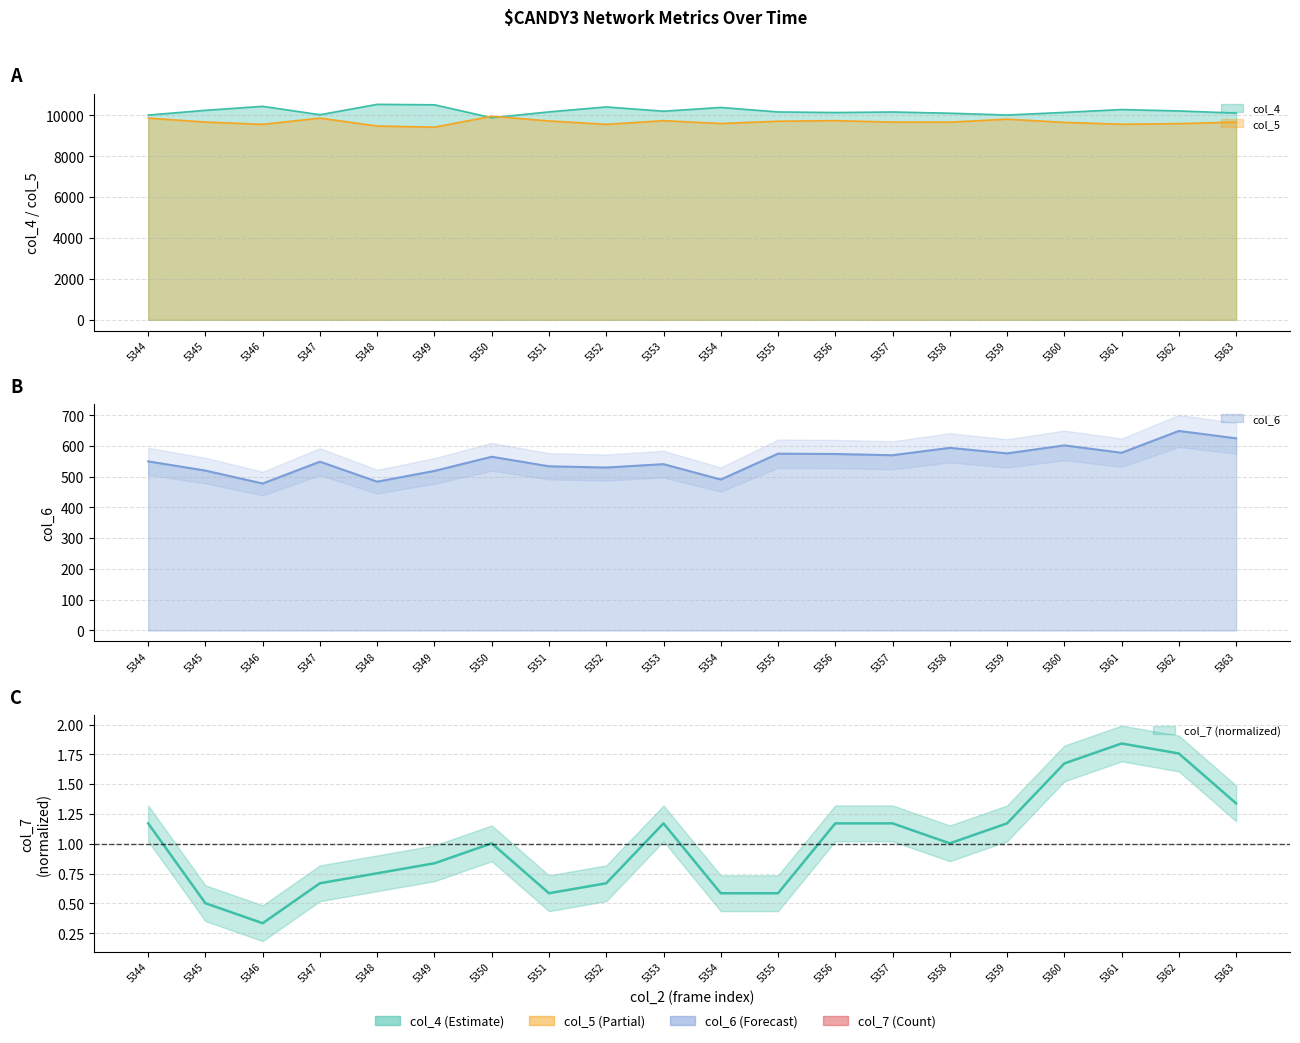

What is the difference between the highest and lowest values at 5355?

10172.4